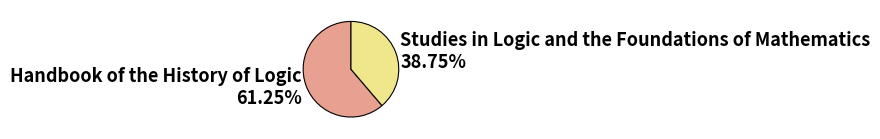

Rank the categories by value from lowest to highest.

Studies in Logic and the Foundations of Mathematics, Handbook of the History of Logic